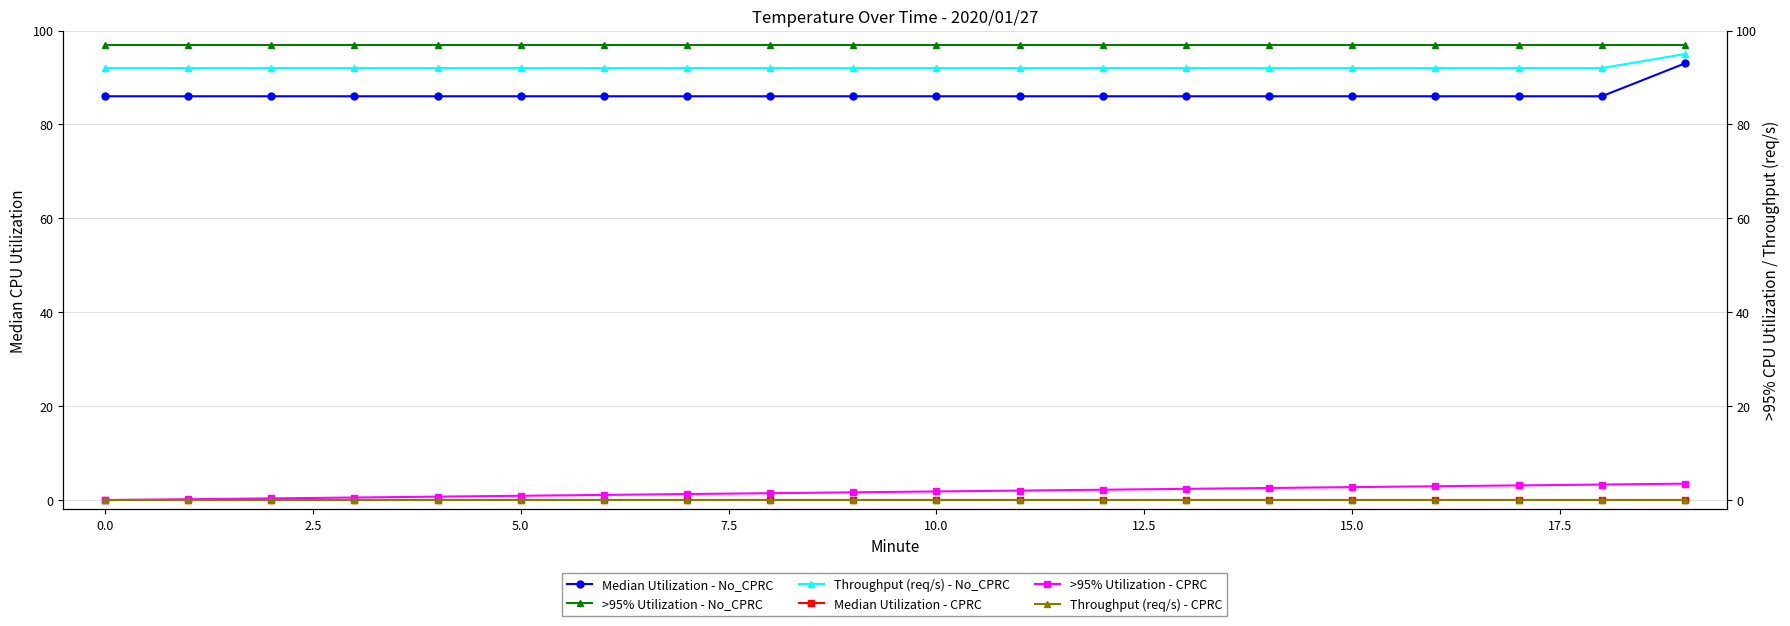

How many lines are shown in the chart?

6